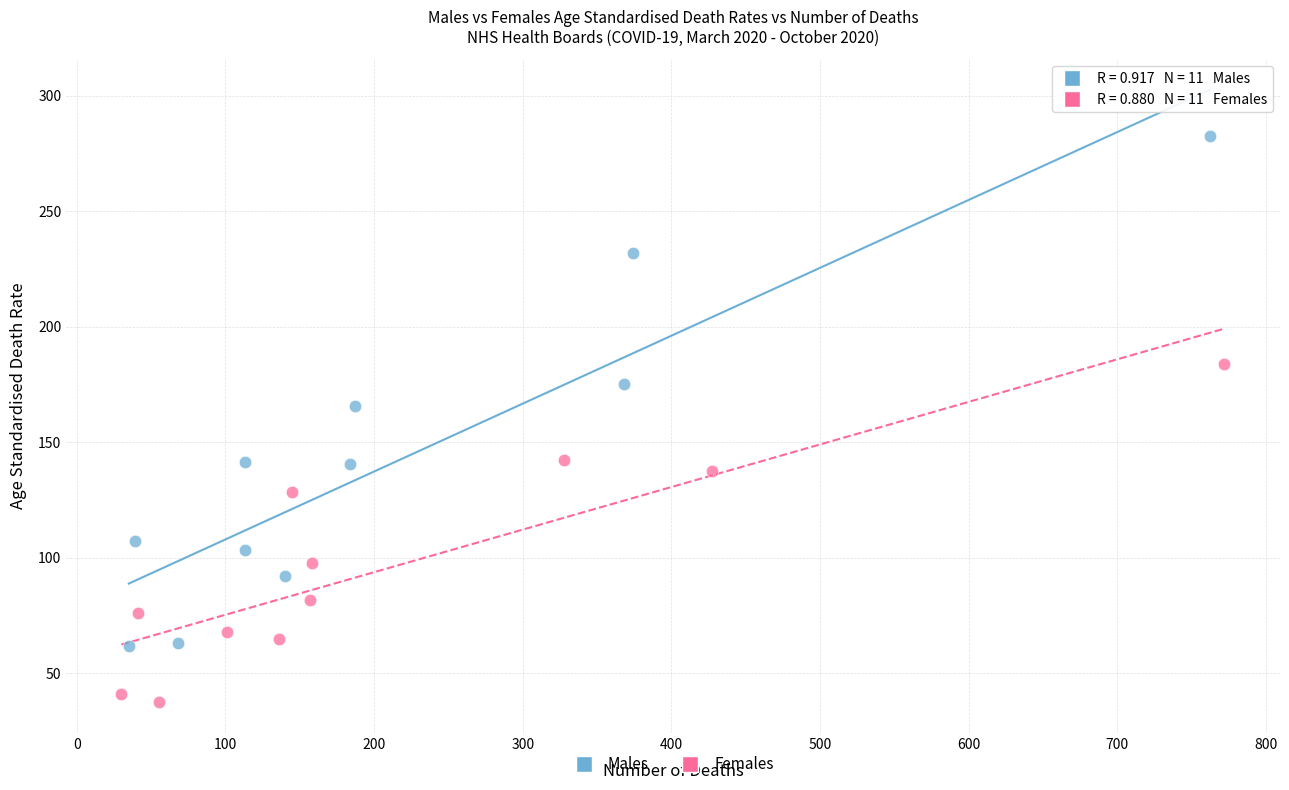

What are all the series names shown in the legend?

Males, Females